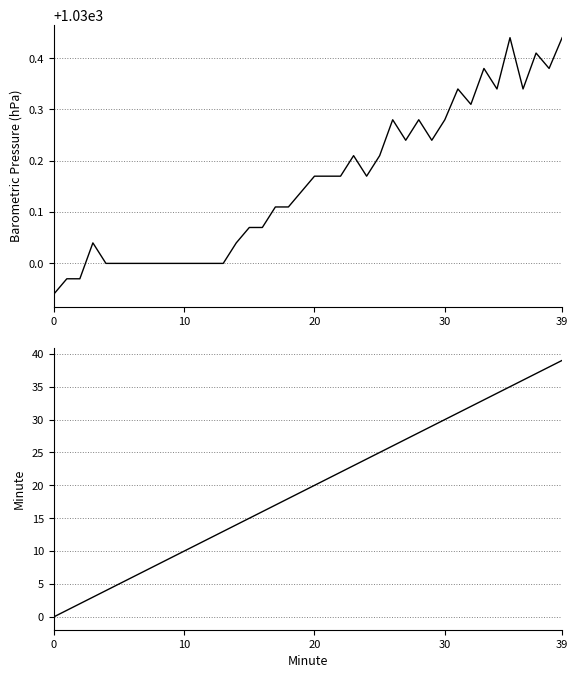

Read the Minute value at 12.

12.0